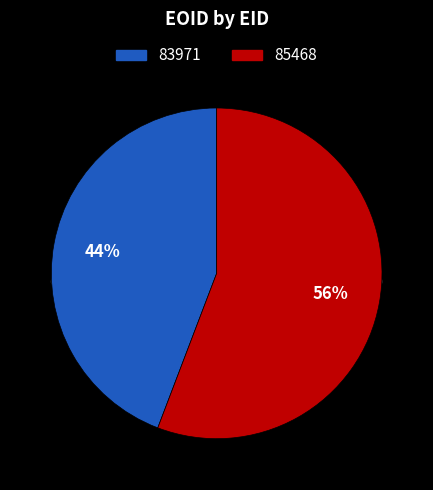

Is the sum of 85468 and 83971 greater than half?

Yes